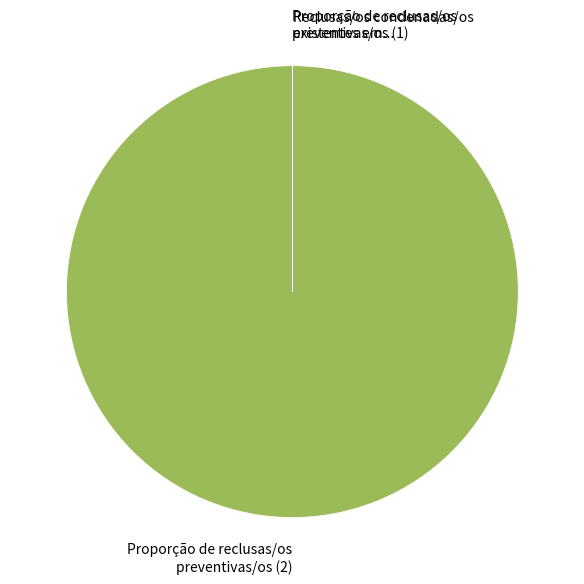

Which category has the biggest portion of the pie?

Proporção de reclusas/os preventivas/os (2)